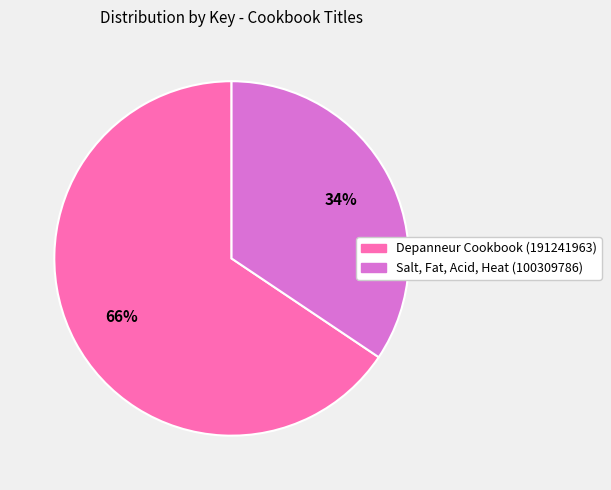

To the nearest percent, what is the combined percentage of Depanneur Cookbook (191241963) and Salt, Fat, Acid, Heat (100309786)?

100%